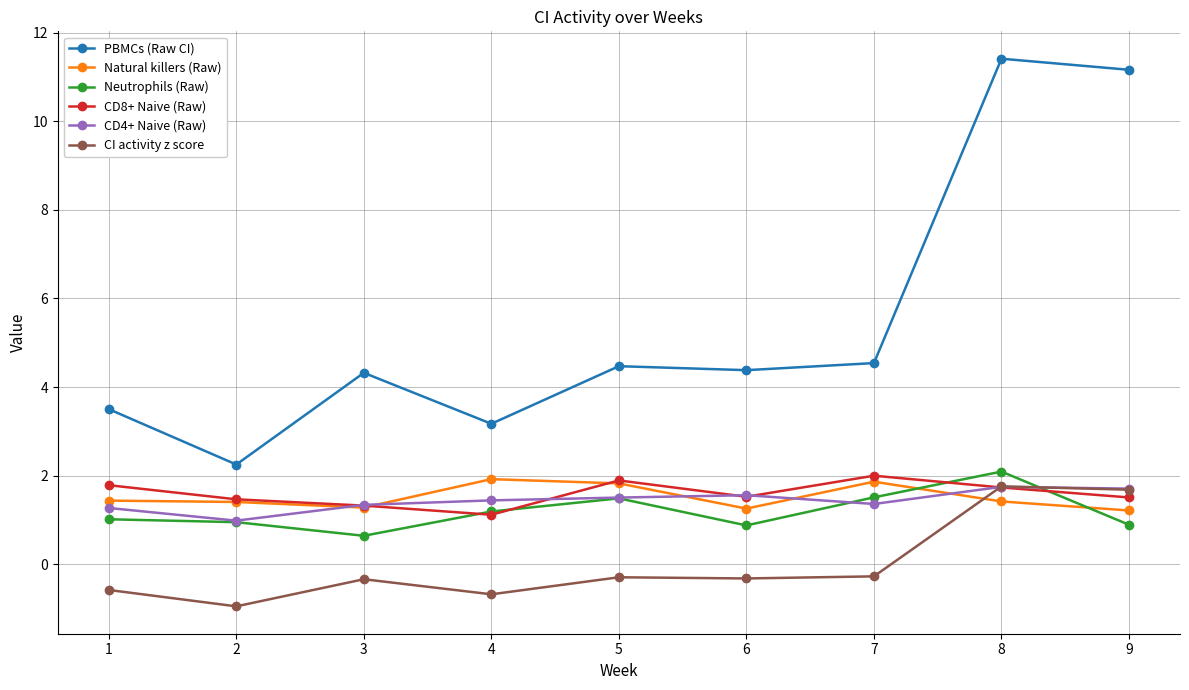

What is the value of the CI activity z score point at the 7th from the left?

-0.3